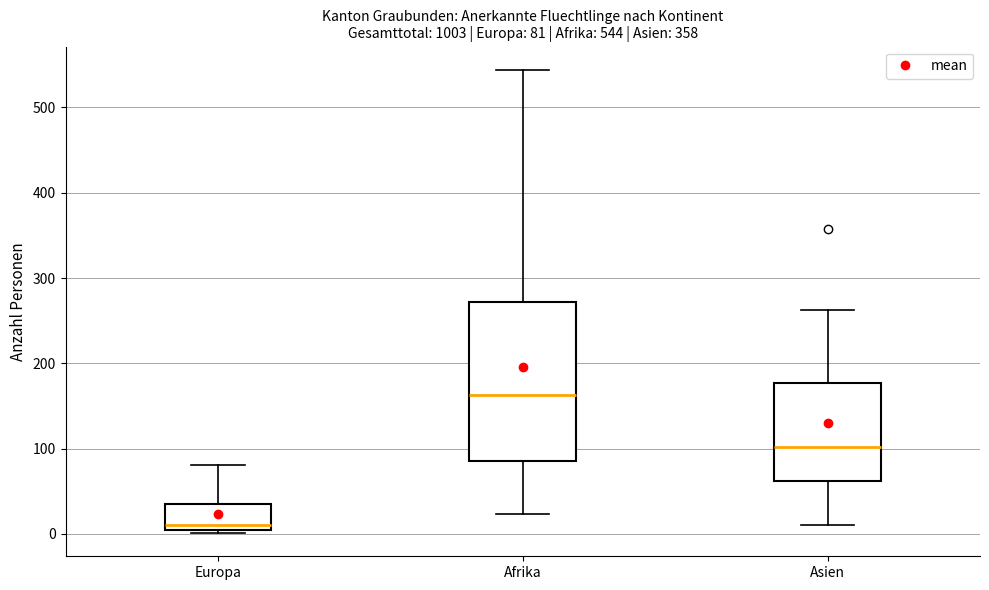

Which box's median line is the lowest?

Europa